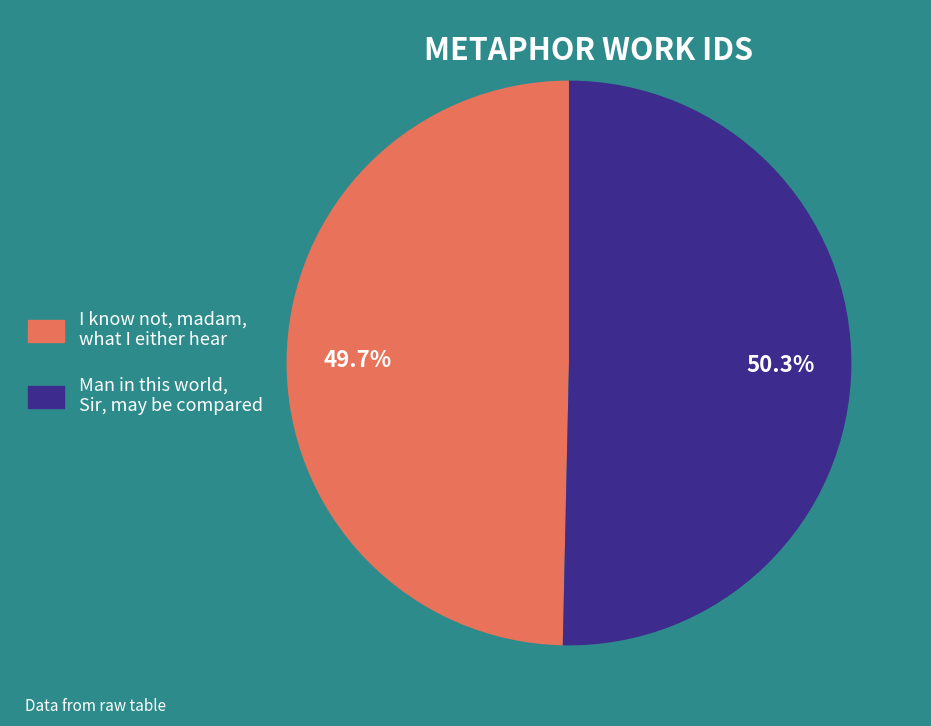

To the nearest percent, what is the difference between the Man in this world, Sir, may be compared and I know not, madam, what I either hear slice percentages?

1%